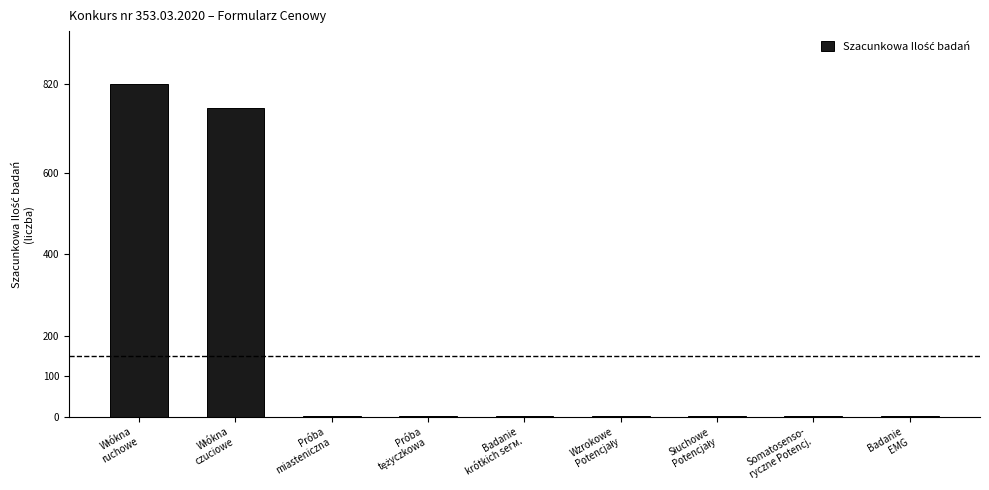

What is the greatest value displayed?

820